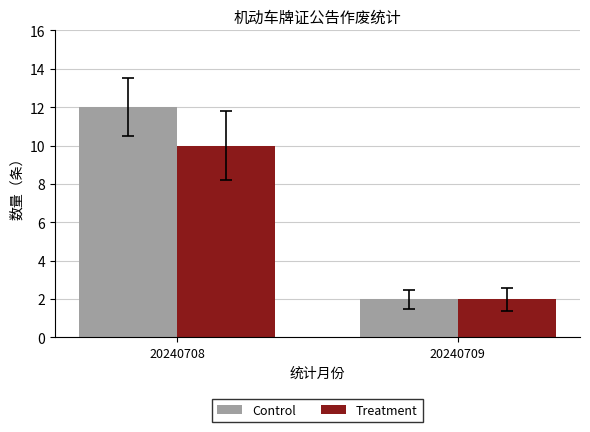

What is the approximate value of Control at 20240708, to the nearest 10?

10